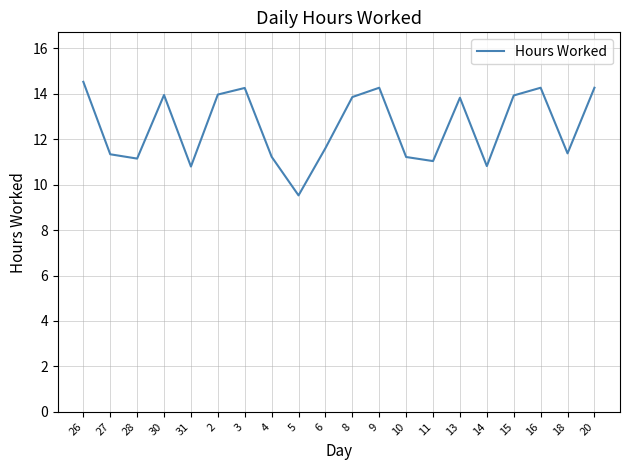

The value at 2 is 14.0. True or false?

True